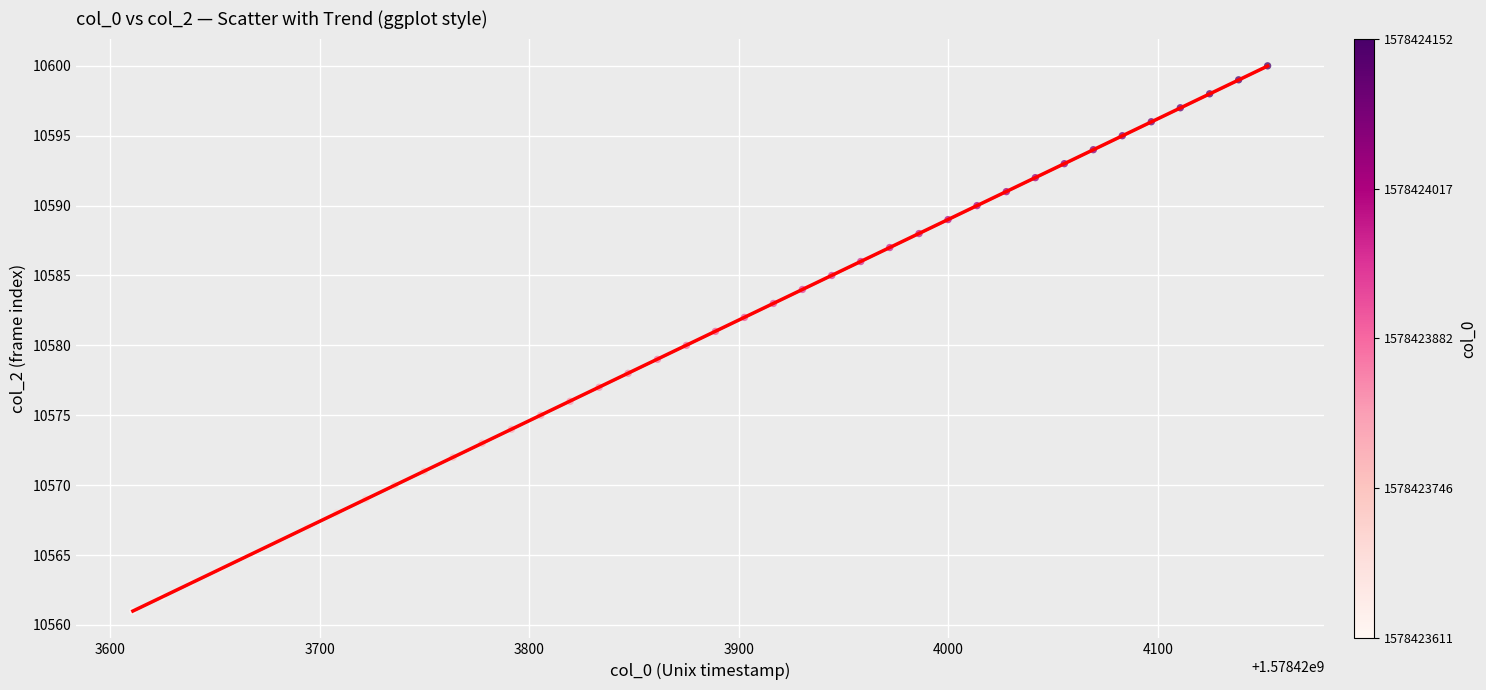

What is the range of Y values (max minus min)?

39